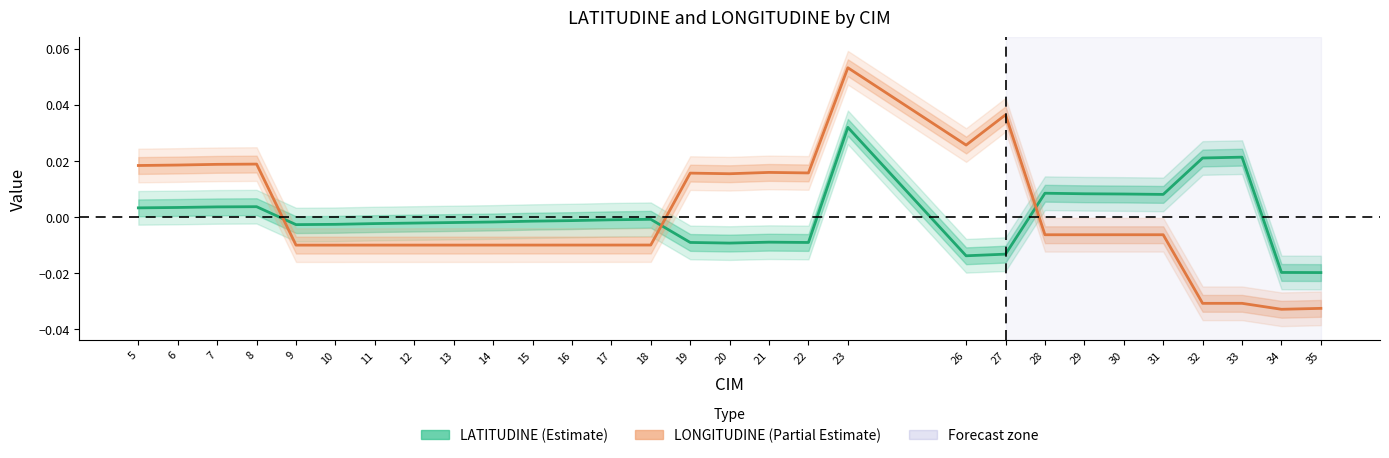

Rank the series at 6 from lowest to highest value.

LATITUDINE, LONGITUDINE